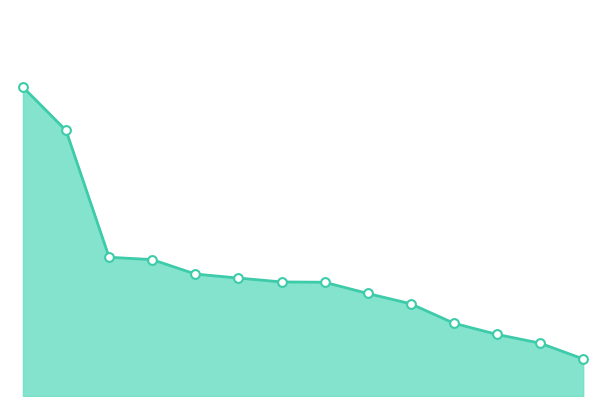

Approximately how many times larger is the value at 6 compared to 5?

1.0